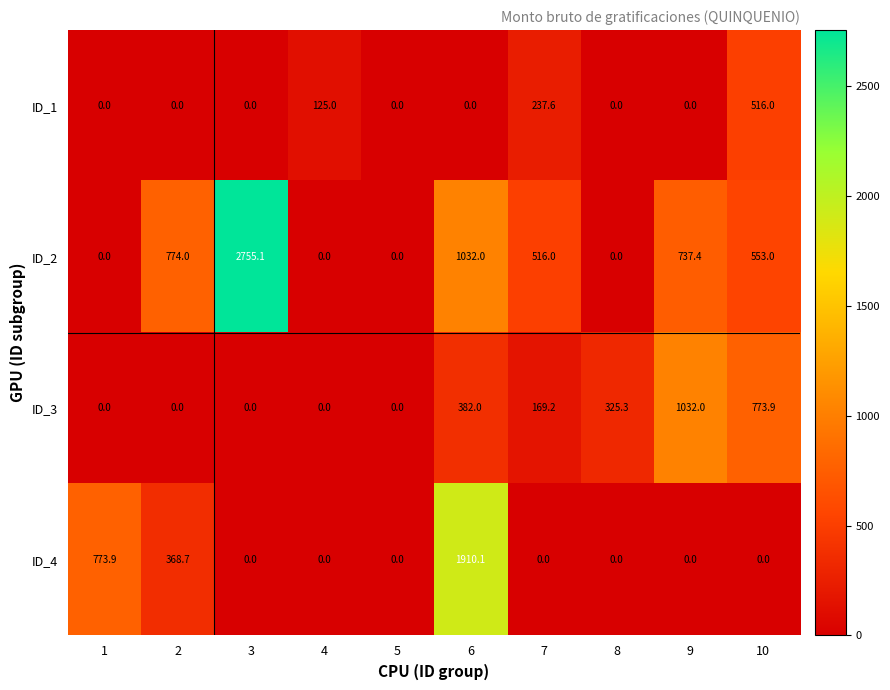

At how many categories does at least one series exceed 408?

7